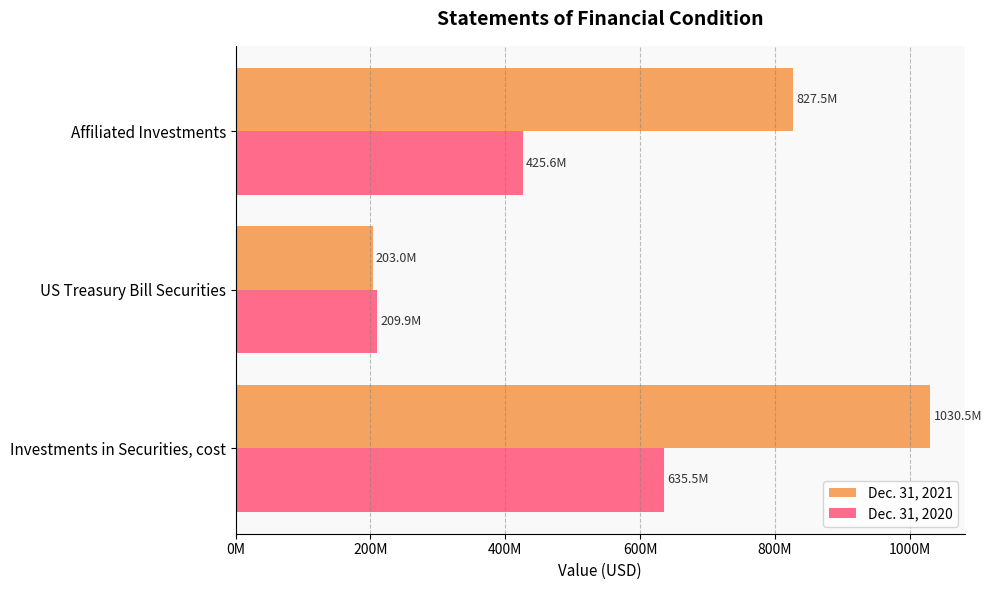

Which category has the highest value in the Dec. 31, 2021 series?

Investments in Securities, cost